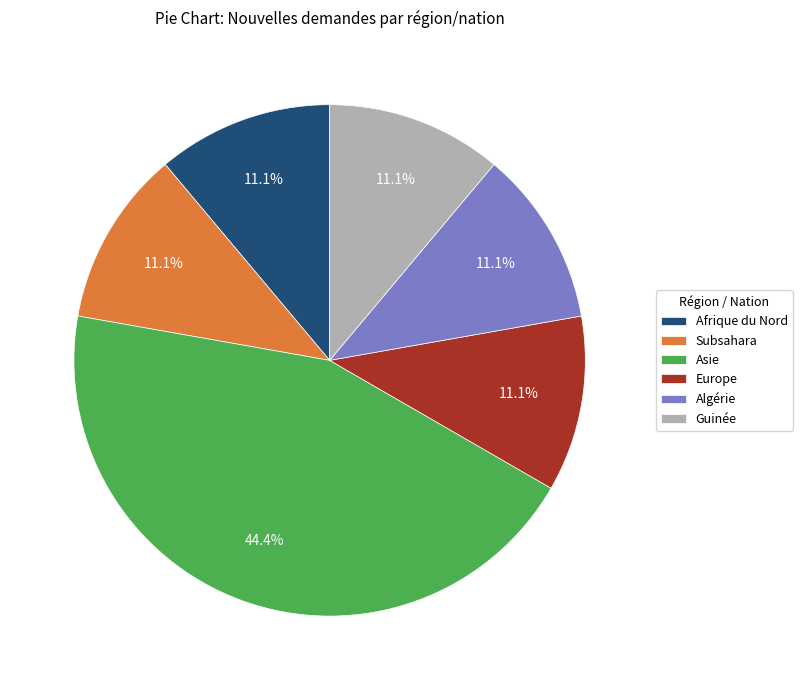

The Subsahara slice represents 6% of the pie. True or false?

False